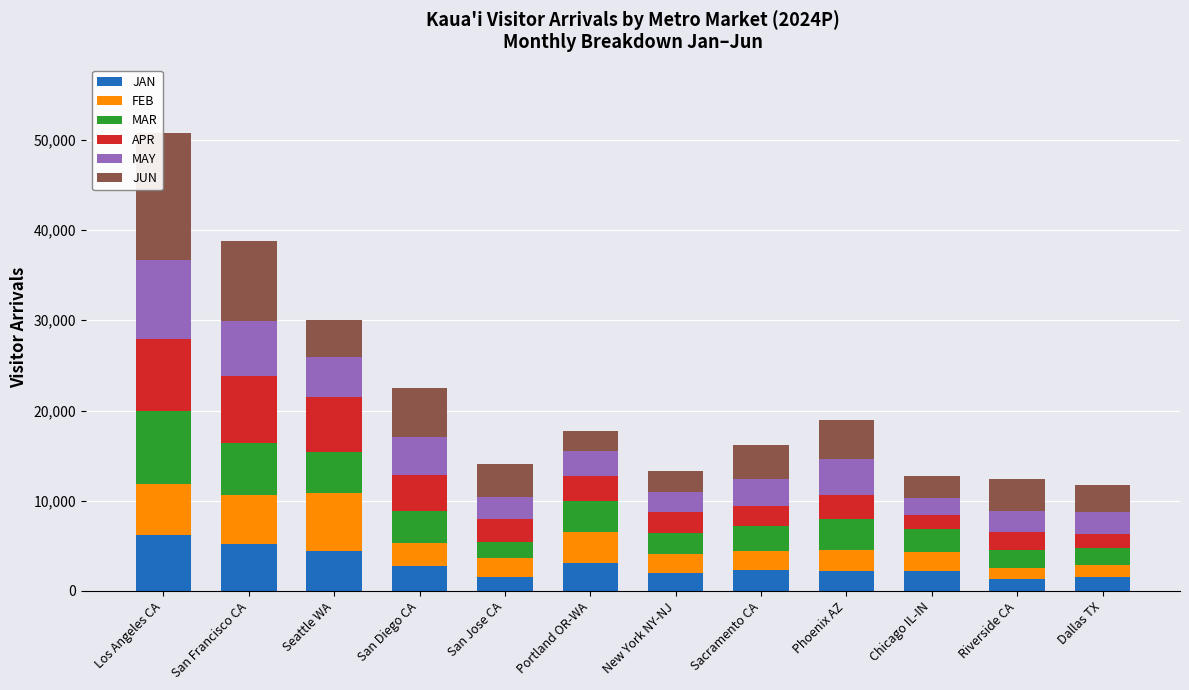

At which category is the sum across all series the highest?

Los Angeles CA